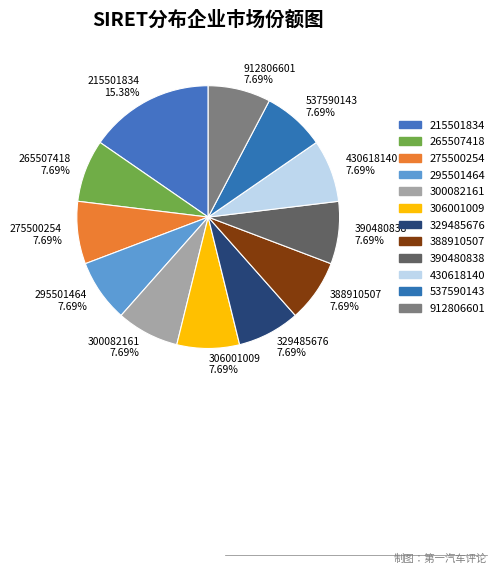

How many slices are in this pie chart?

12